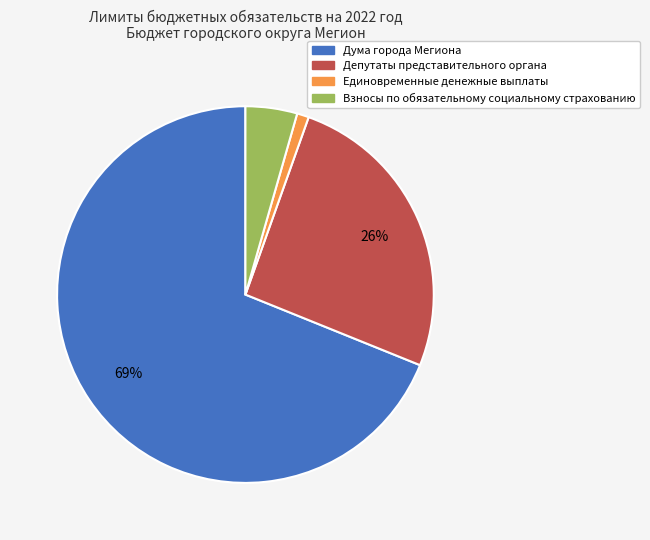

The Взносы по обязательному социальному страхованию slice represents 4% of the pie. True or false?

True